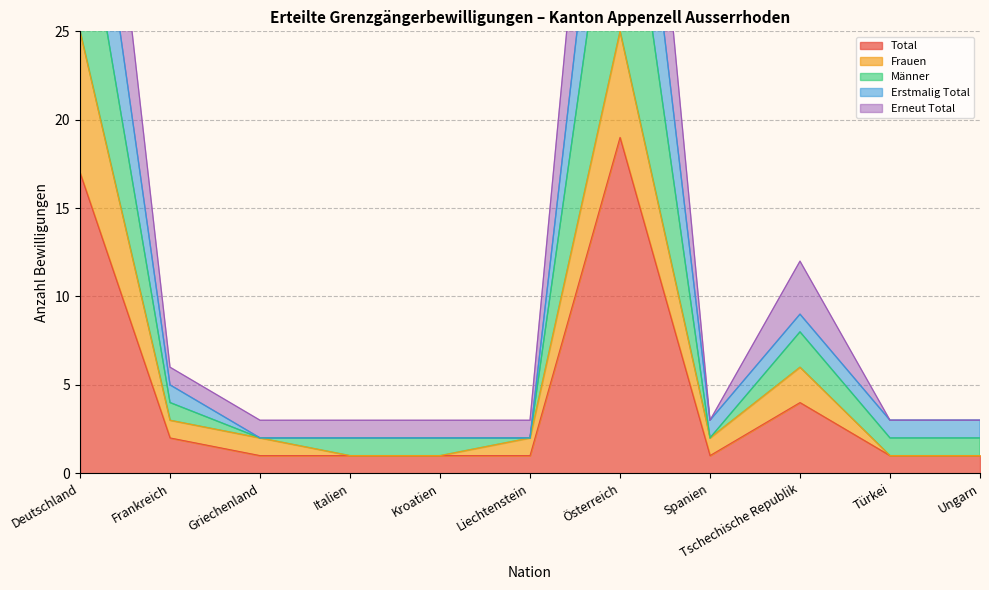

At which label is Total closest to 10?

Tschechische Republik